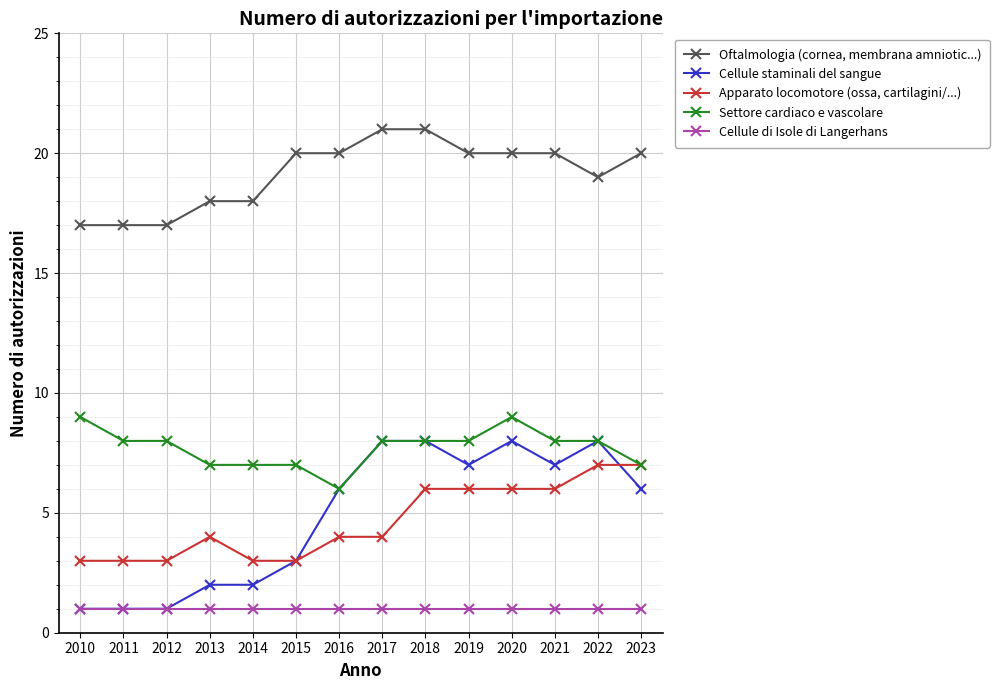

What is the difference between the maximum and minimum values in the Cellule staminali del sangue series?

7